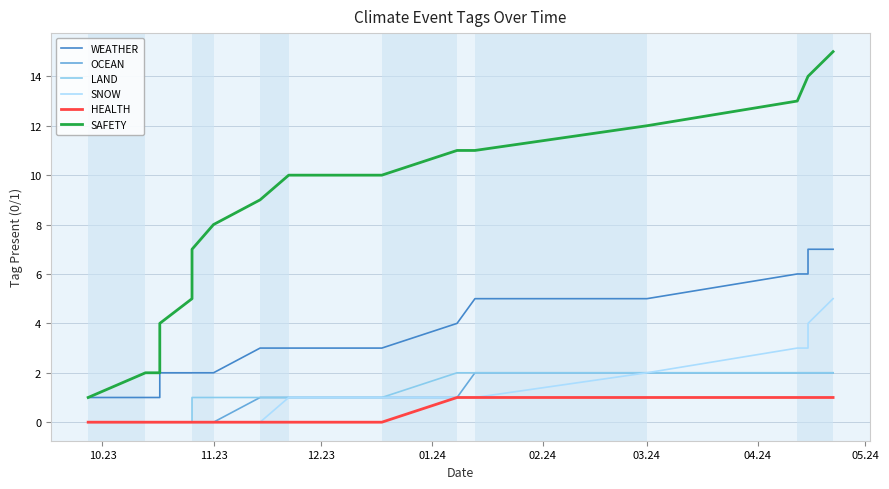

What is the lowest value of the WEATHER series?

1